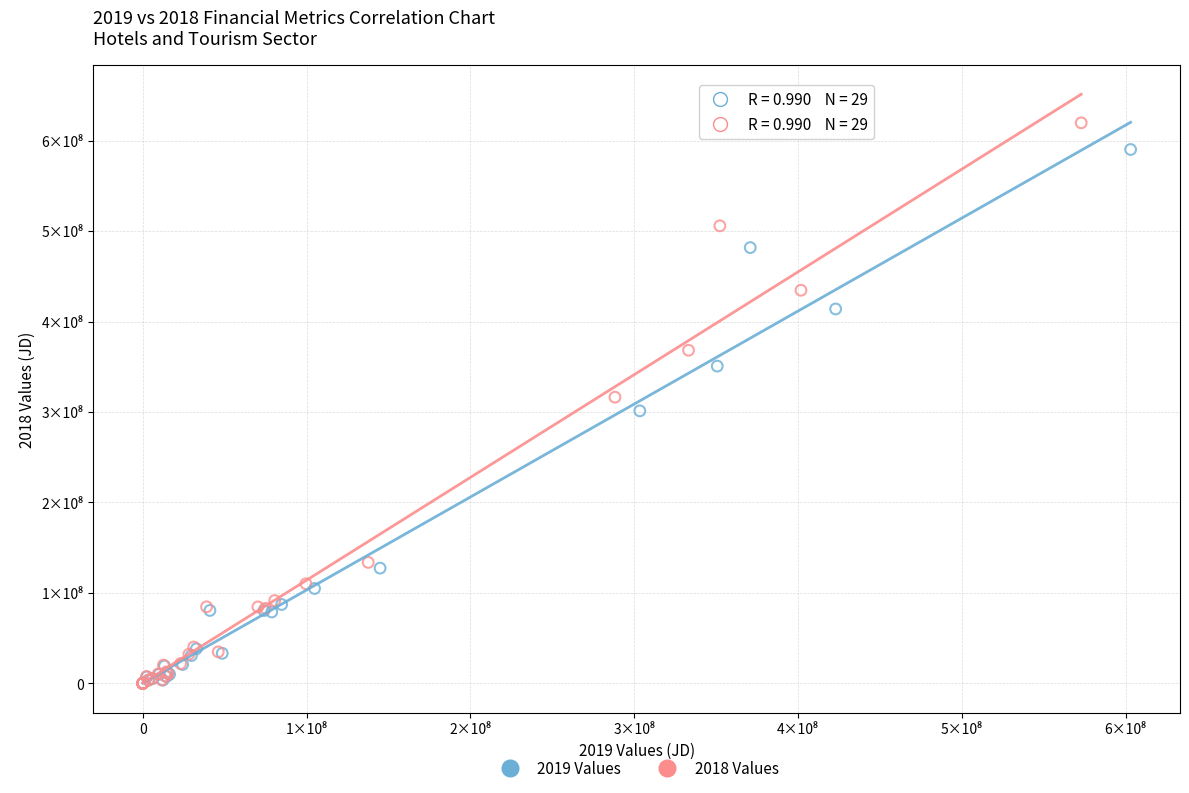

Which series reaches the maximum Y coordinate?

2018 Values